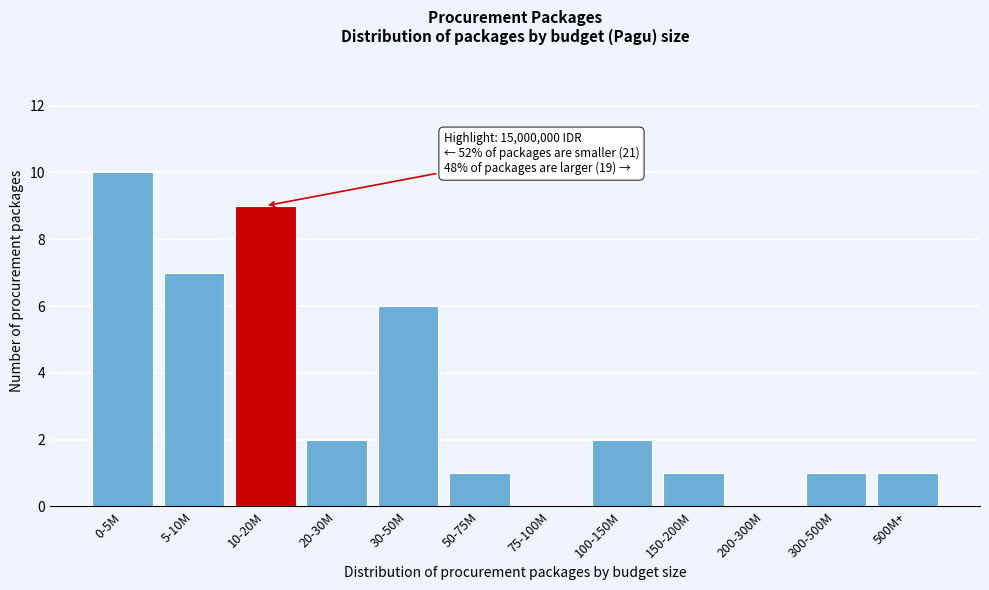

Reading left to right, what are all the values shown in this chart?

0-5M=10	5-10M=7	10-20M=9	20-30M=2	30-50M=6	50-75M=1	75-100M=0	100-150M=2	150-200M=1	200-300M=0	300-500M=1	500M+=1